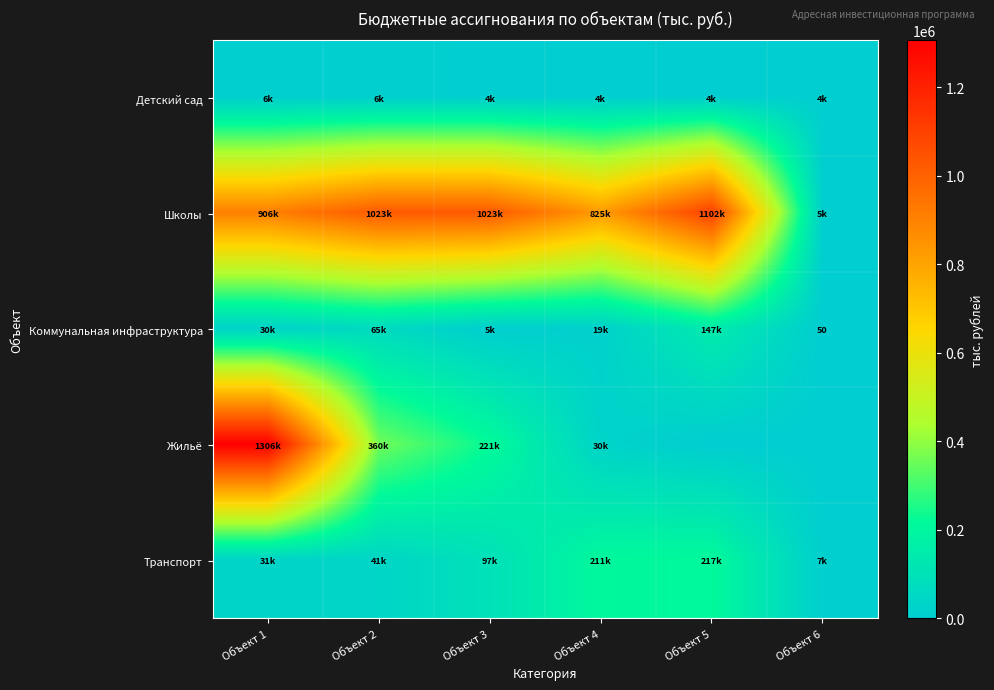

At which label does Коммунальная инфраструктура first exceed 29623?

Объект 1